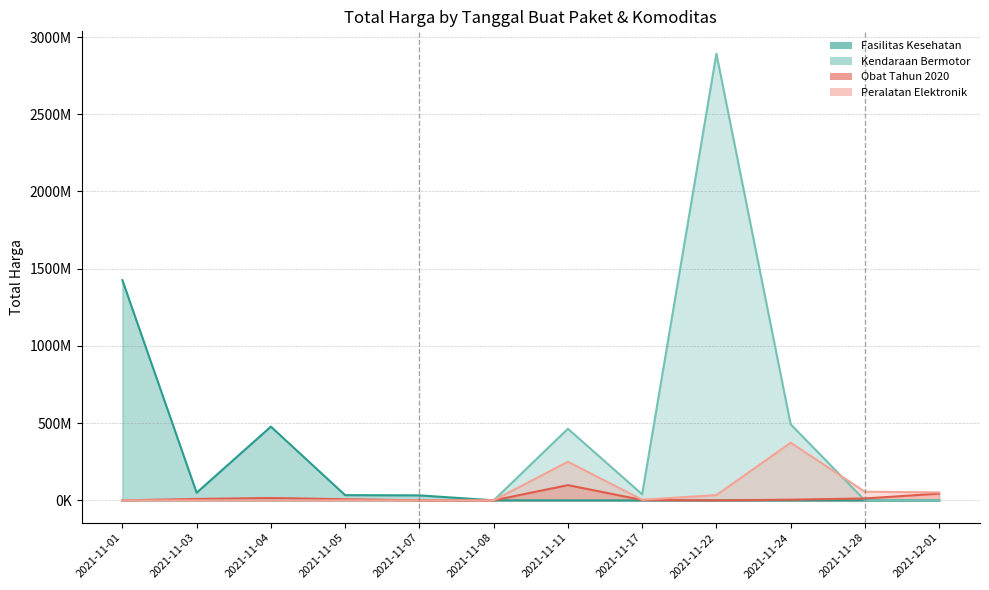

Reading left to right, what are all the values shown in this chart?

Fasilitas Kesehatan: 1425867900	49730040	477600000	34000000	32441200	577875	0	0	0	0	0	0
Kendaraan Bermotor: 0	0	0	0	0	0	464002100	39440000	2892122000	493000000	0	0
Obat Tahun 2020: 0	9180000	15513960	7401240	333600	78000	98772570	2772000	265000	4672200	12453900	43859200
Peralatan Elektronik: 0	0	0	0	0	0	250350000	4350000	34292000	373404000	56152800	51601000